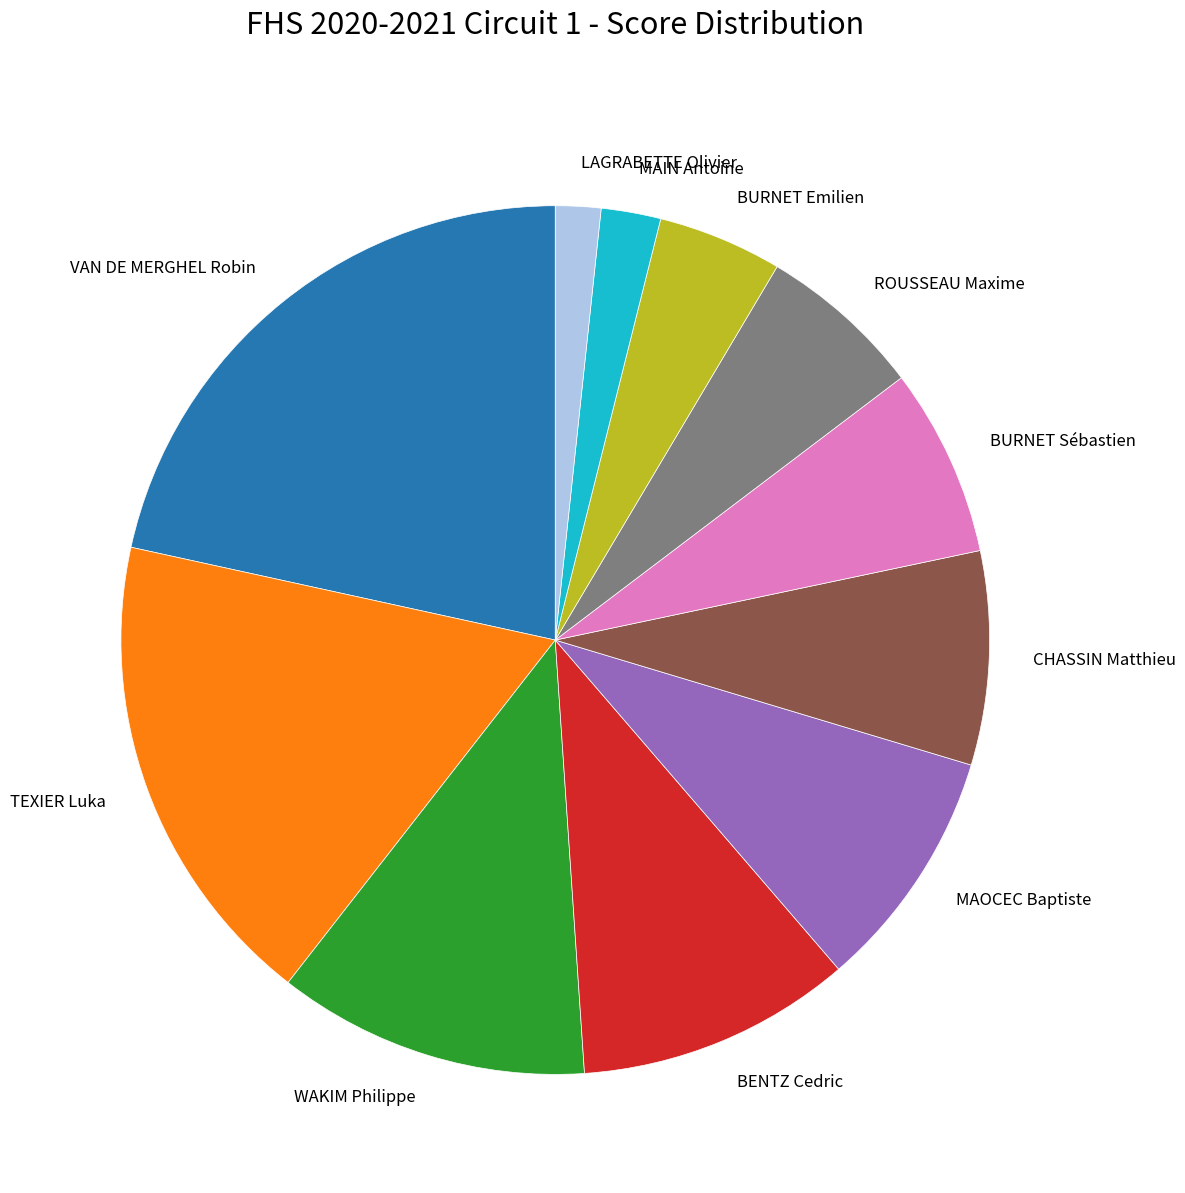

Does MAIN Antoine account for over 50% of the chart?

No